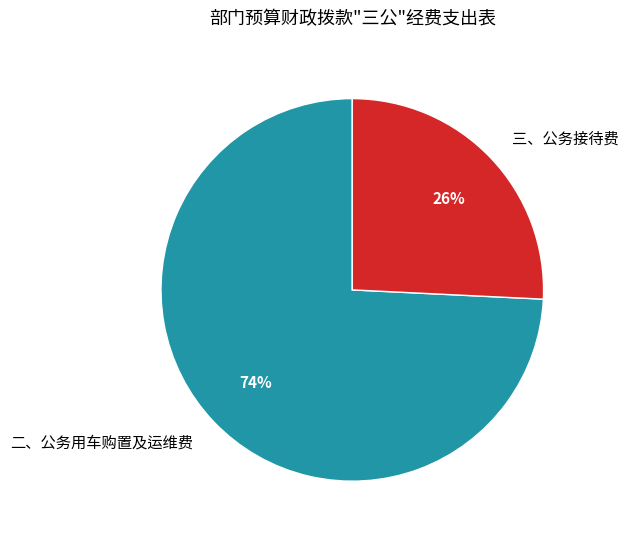

Which category has the smallest portion of the pie?

三、公务接待费